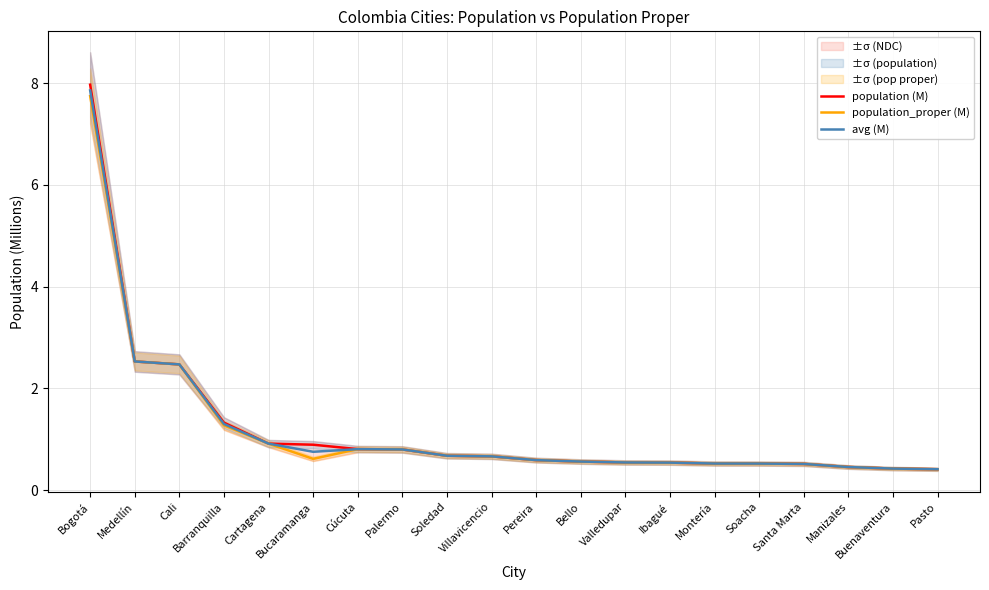

What is the difference between the second highest and second lowest values in the population_proper (M) series?

2.1